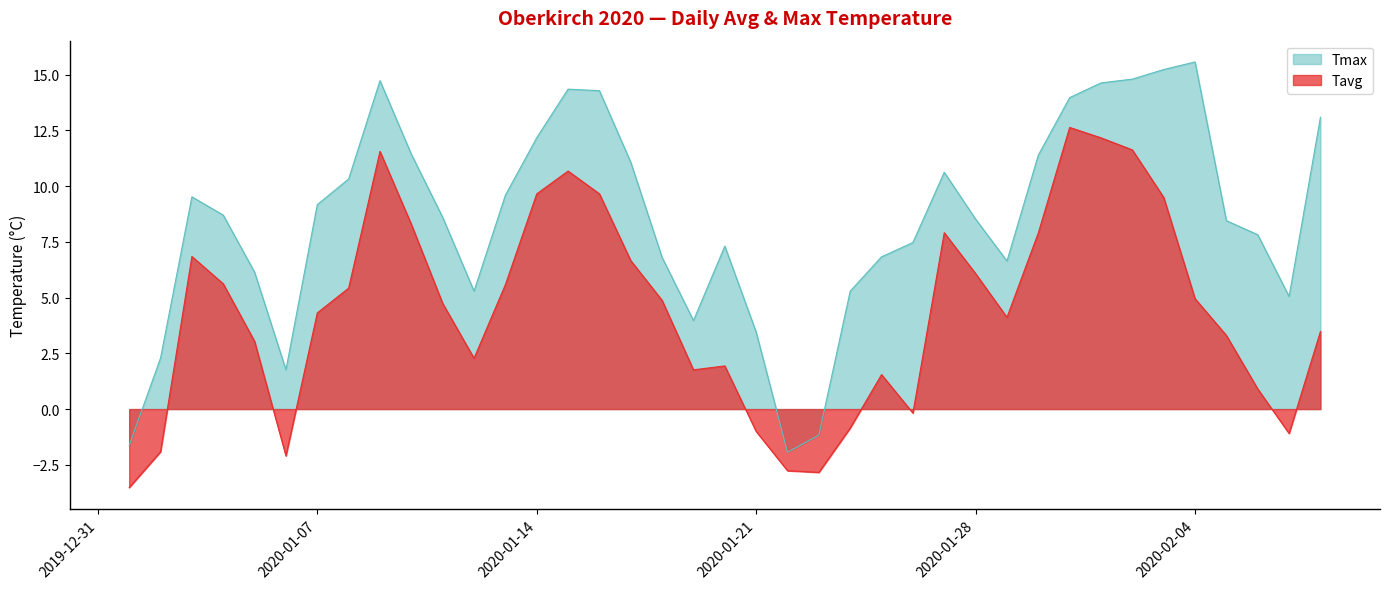

What is the average value of the Tavg series?

4.4